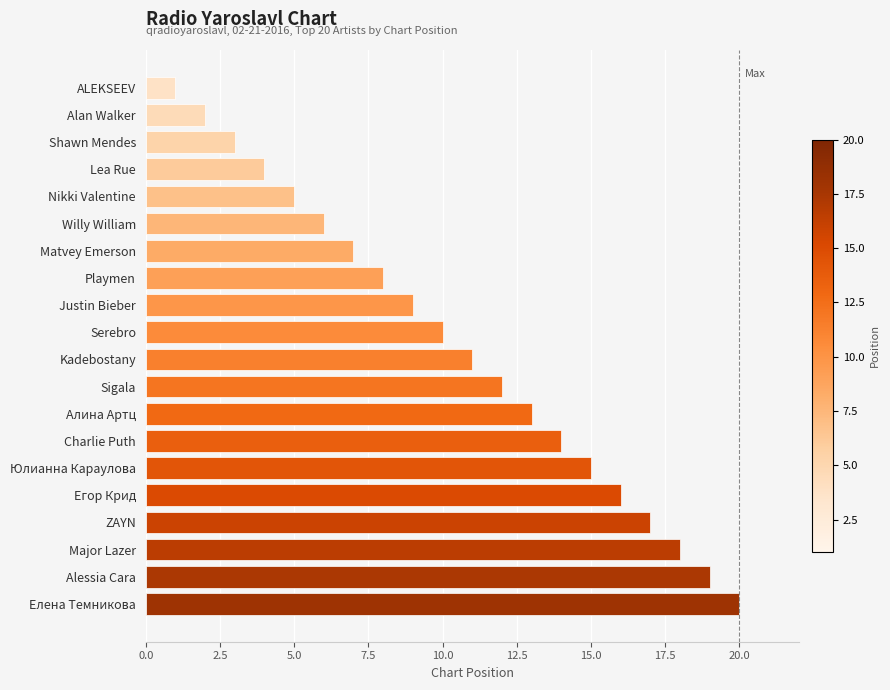

Is it true that the value at Matvey Emerson is 10?

False